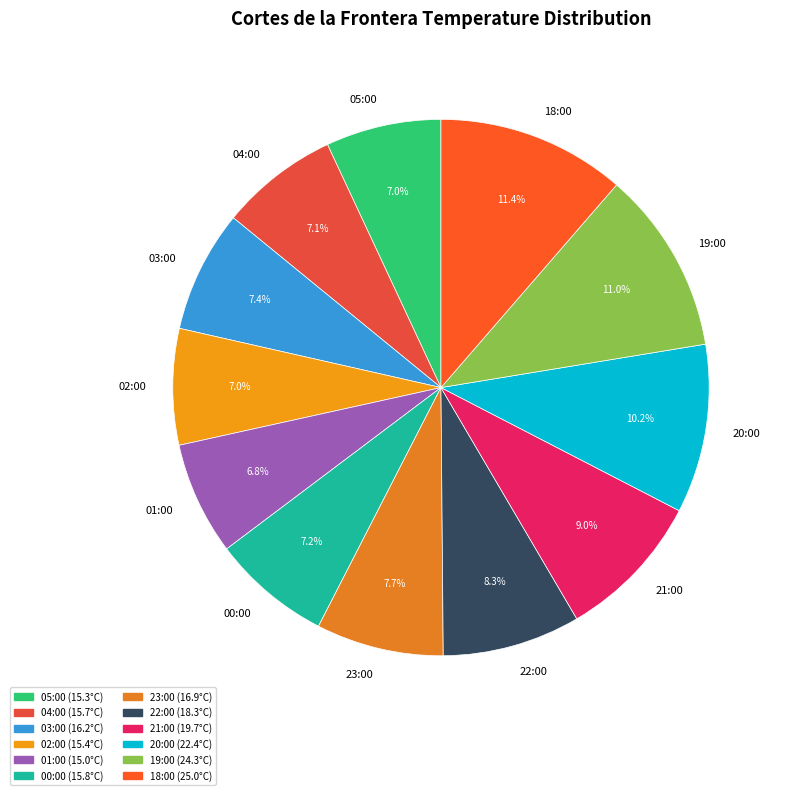

To the nearest percent, what is the combined percentage of 22:00 and 23:00?

16%